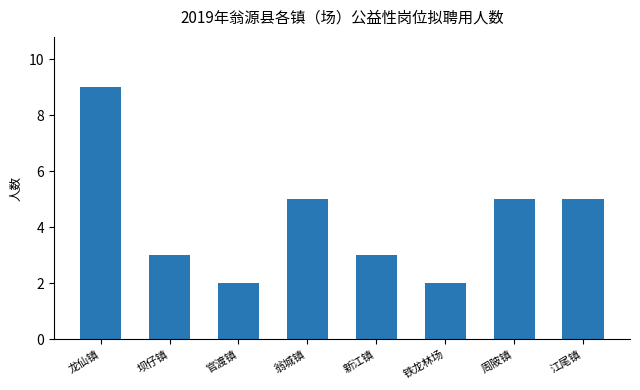

Which has a higher value, 官渡镇 or 周陂镇?

周陂镇